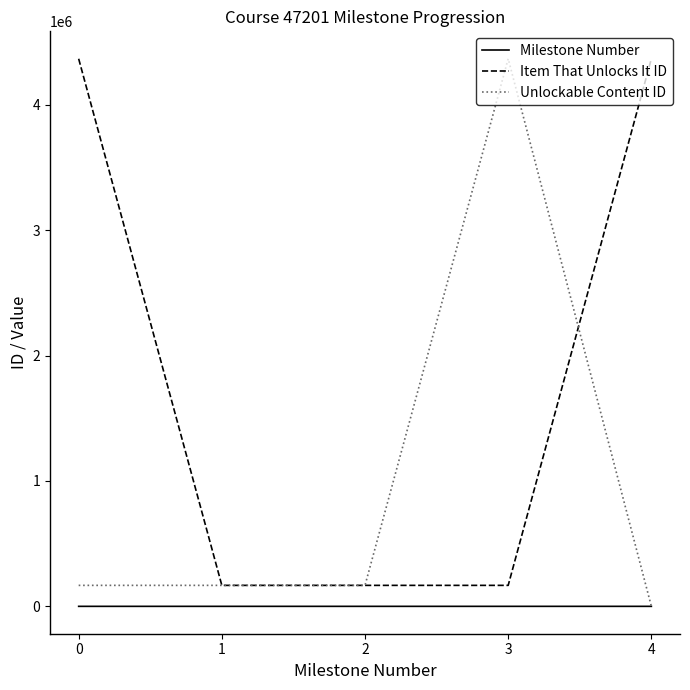

True or false: Unlockable Content ID has a value of 2801554 at 3.

False